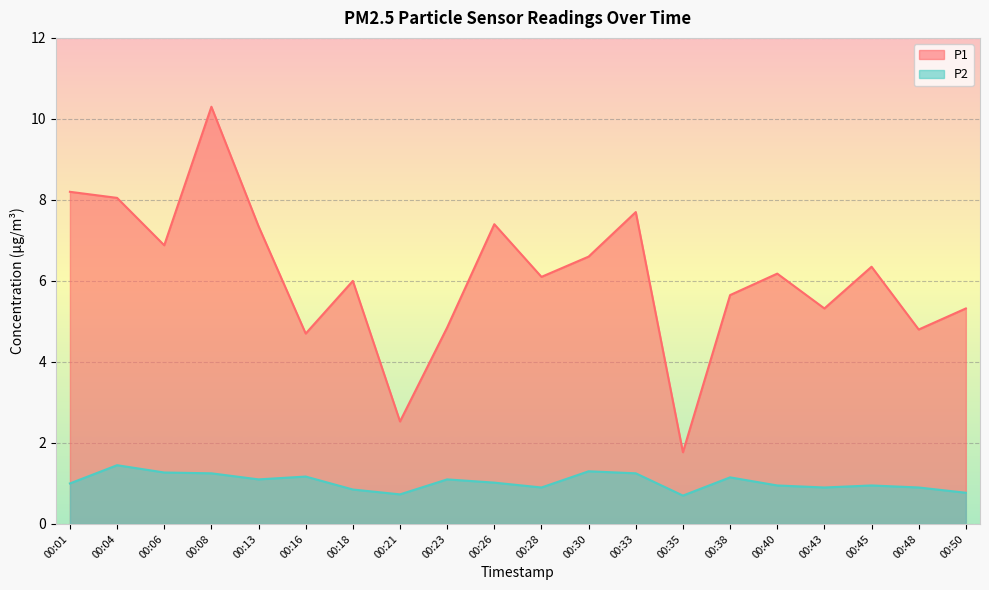

How many data points does each series have?

20